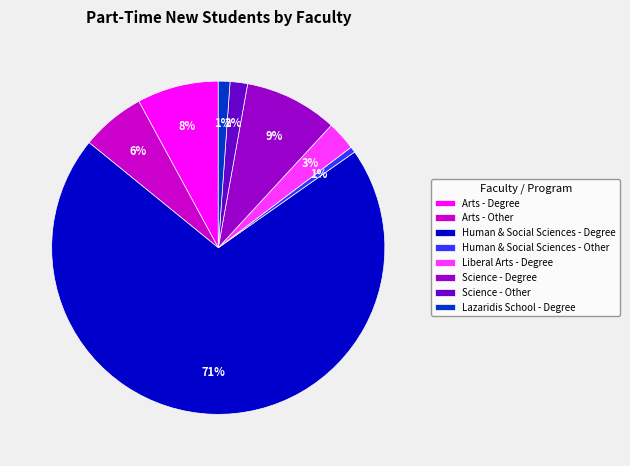

Is it true that Arts - Degree is 8% of the pie?

True